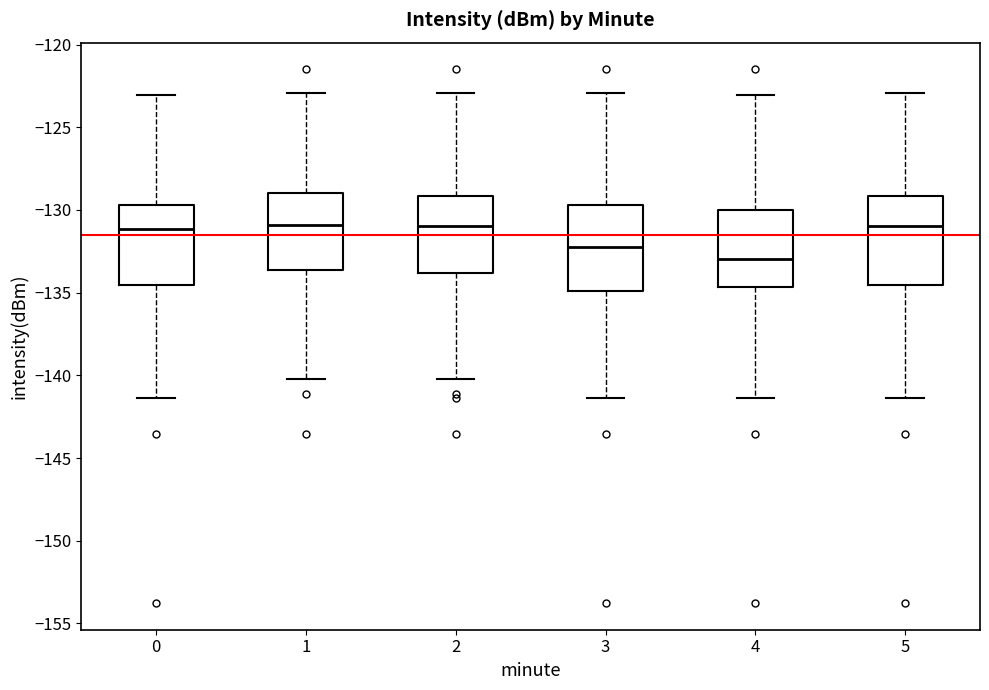

Reading left to right, read every box against the y-axis: the position of its median line, the range the box covers, and the ends of its whiskers. The values are not printed on the chart, so give them approximately, as read against the axis.

0: median -131.0, box -134.5 to -129.5, whiskers -141.5 to -123.0
1: median -131.0, box -133.5 to -129.0, whiskers -140.0 to -123.0
2: median -131.0, box -134.0 to -129.0, whiskers -140.0 to -123.0
3: median -132.0, box -135.0 to -129.5, whiskers -141.5 to -123.0
4: median -133.0, box -134.5 to -130.0, whiskers -141.5 to -123.0
5: median -131.0, box -134.5 to -129.0, whiskers -141.5 to -123.0